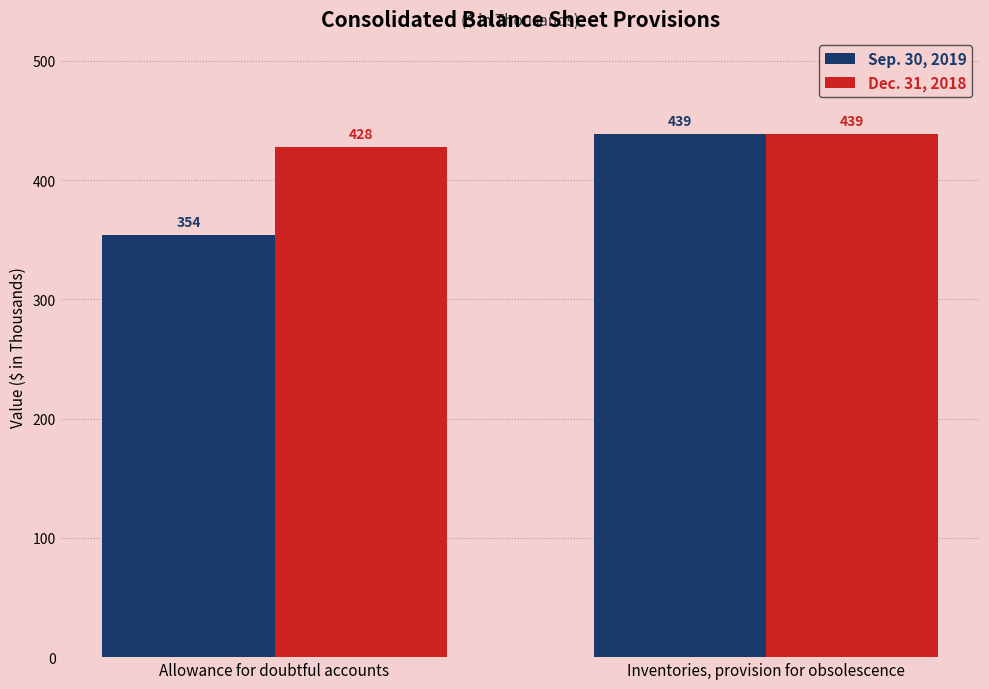

What is the difference between the highest and lowest values at Allowance for doubtful accounts?

74